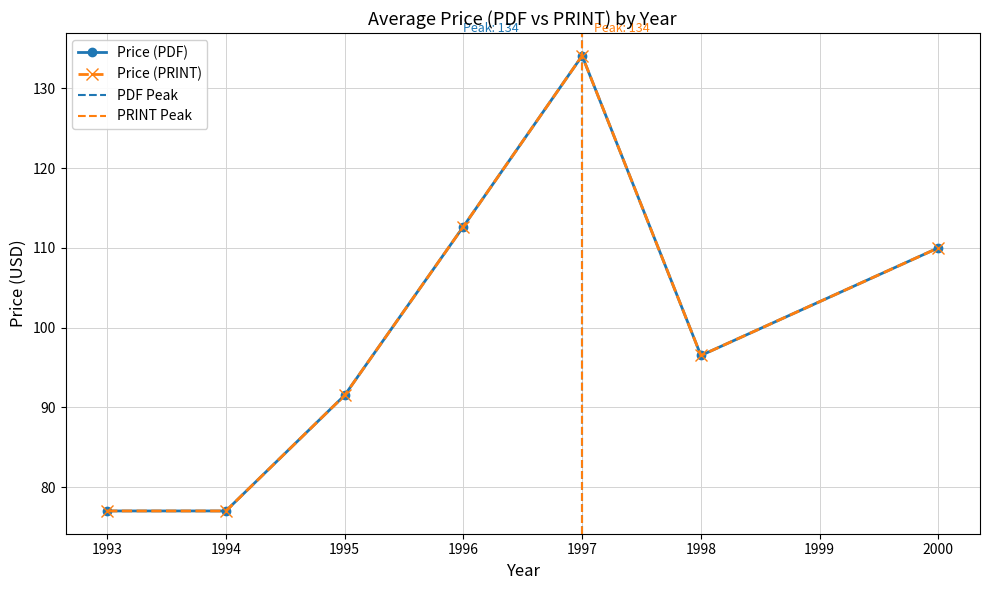

True or false: Price (PRINT) has more than 0 points higher than both neighbors.

True